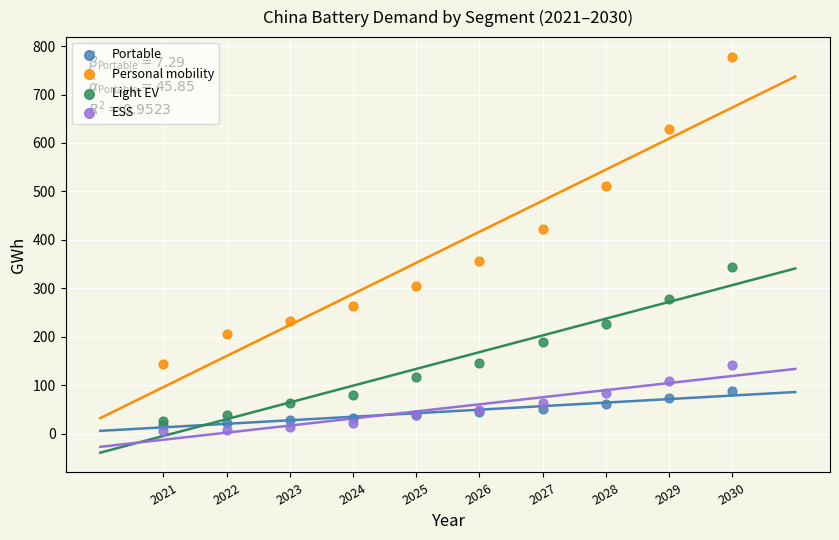

In the Personal mobility series, what Y value is closest to 460?

422.8